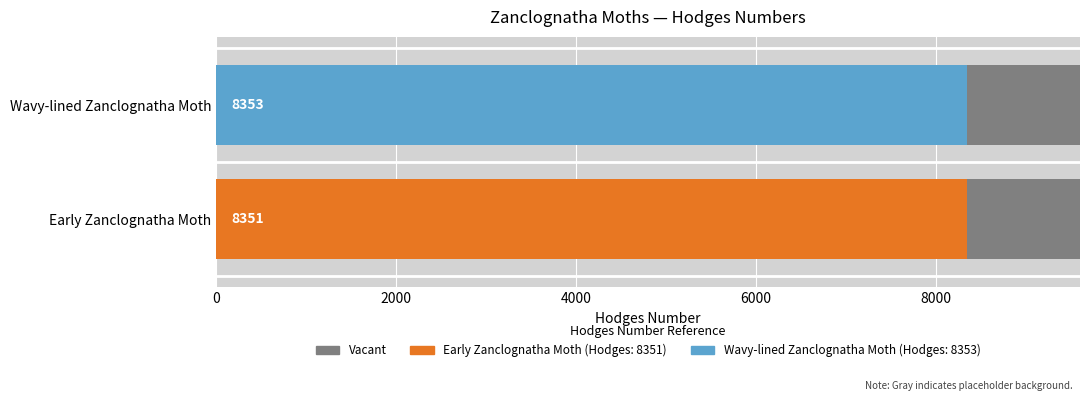

Which has a higher value, Wavy-lined Zanclognatha Moth or Early Zanclognatha Moth?

Wavy-lined Zanclognatha Moth